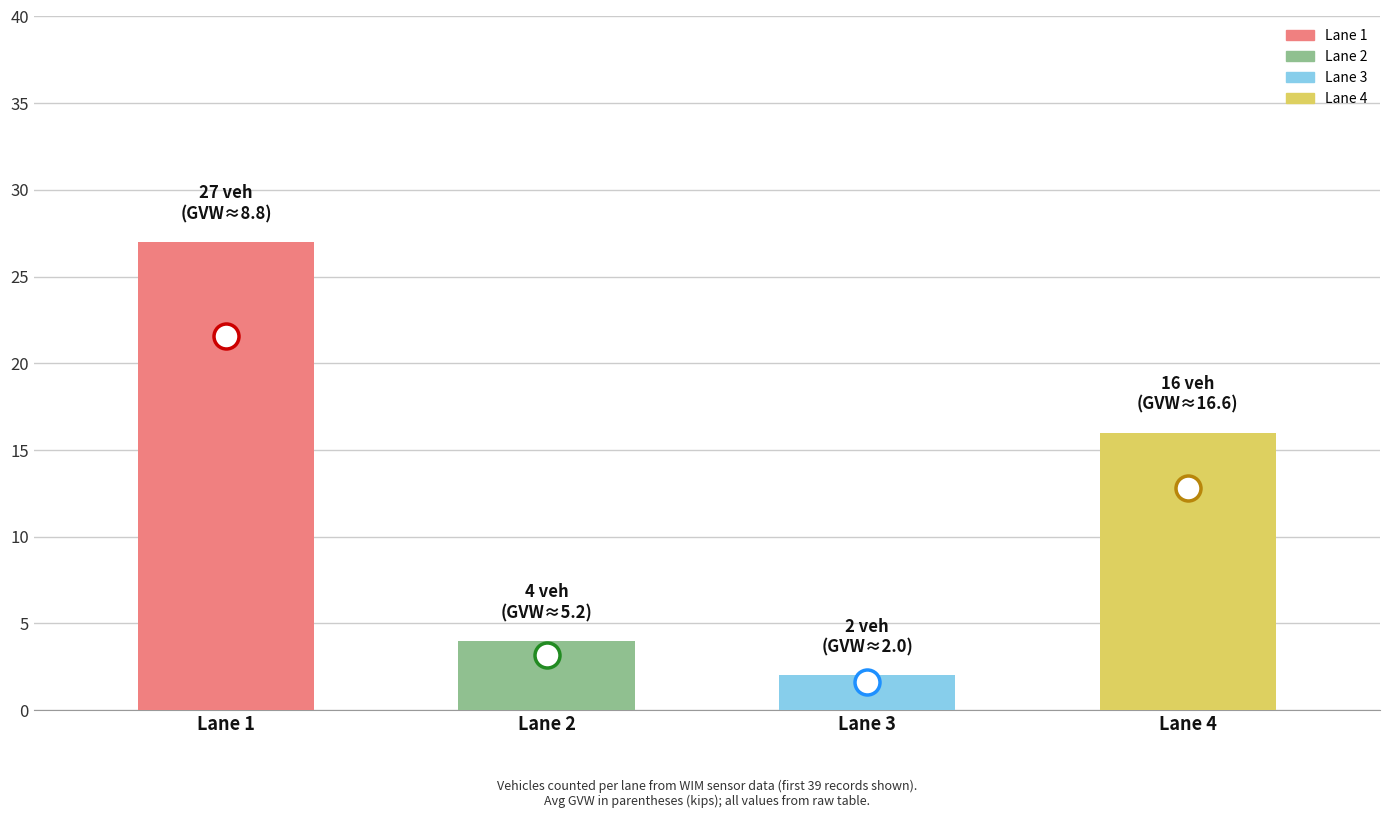

How many distinct data groups are displayed?

1